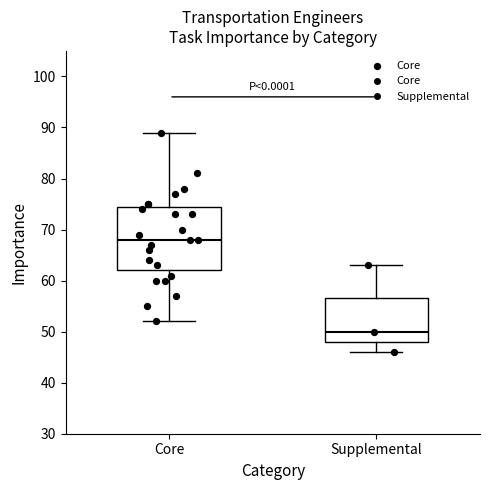

Which box's median line is the lowest?

Supplemental